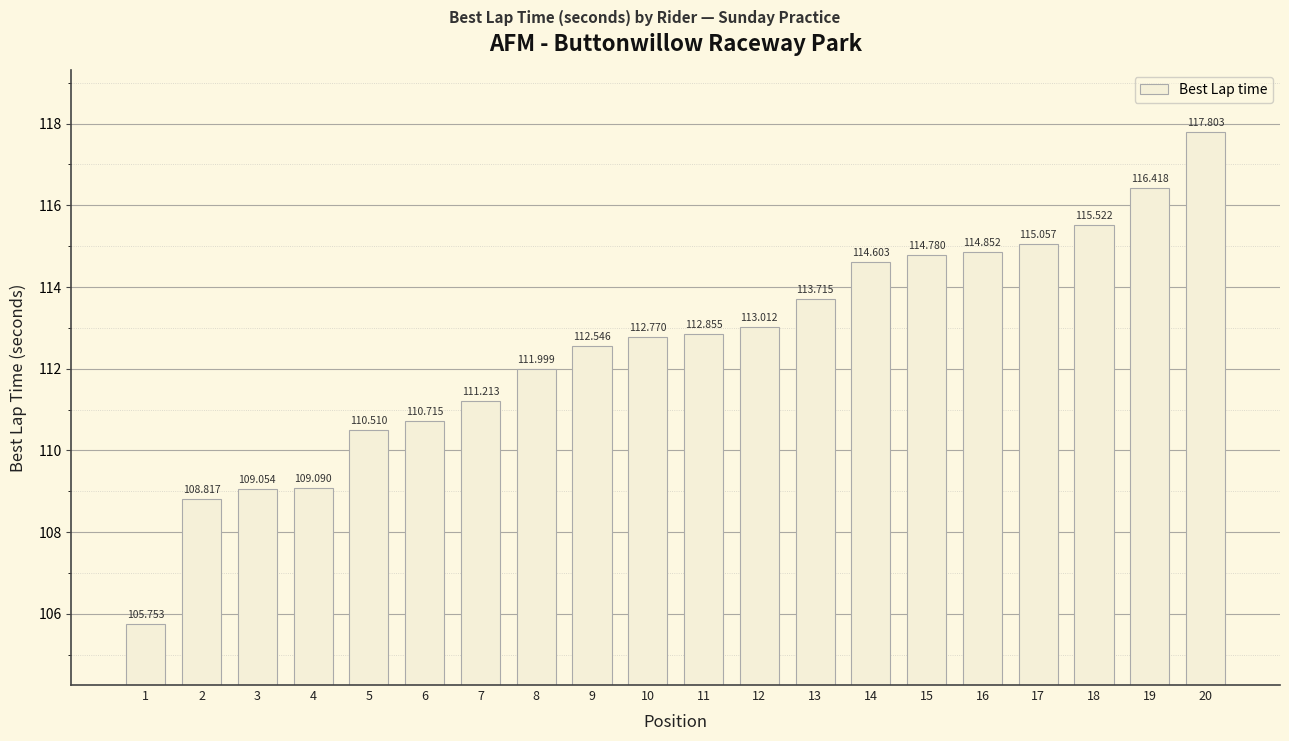

How many data points are above 112?

12